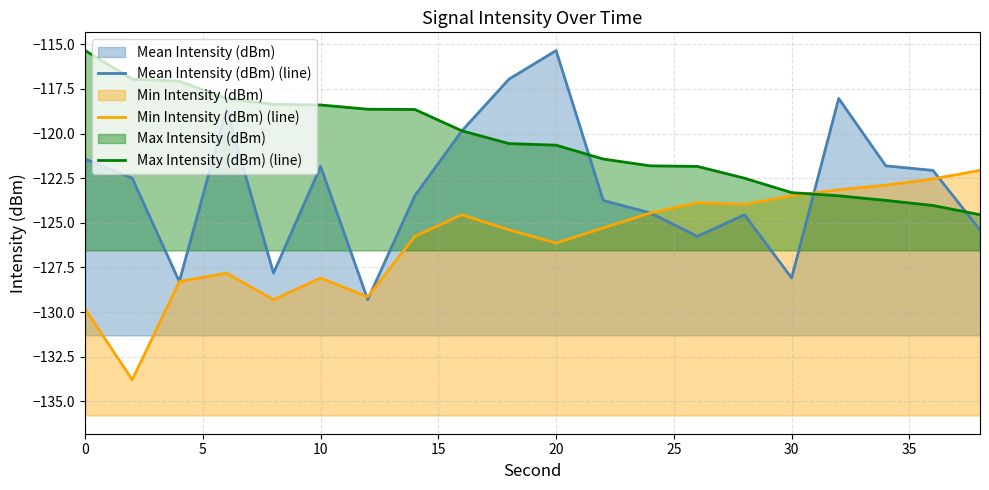

Which series has the largest total across all categories?

Max Intensity (dBm) (line)